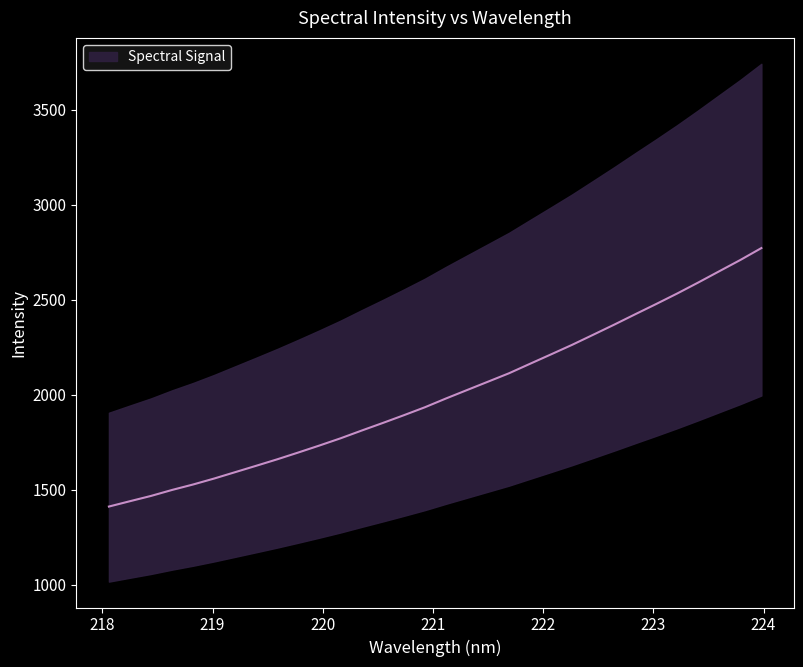

What is the smallest value displayed?

1410.9